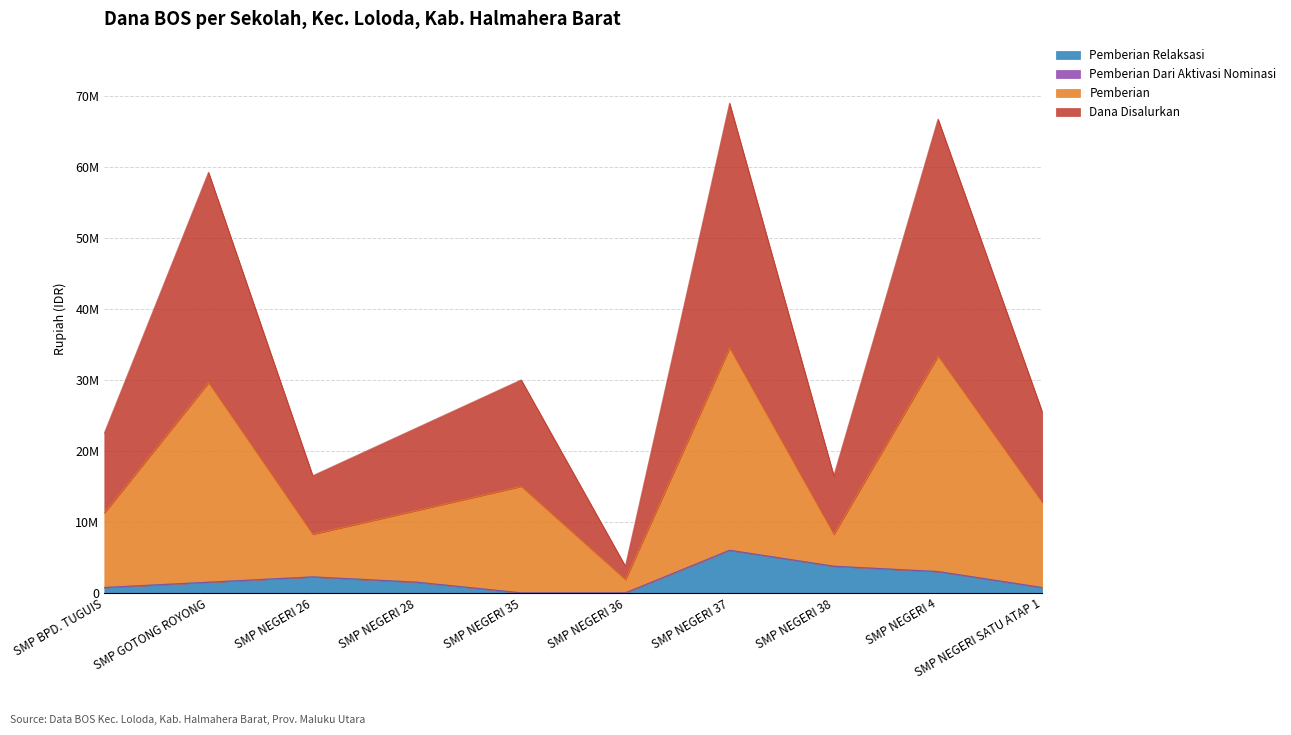

How many values in the Pemberian Relaksasi series exceed 1500000?

4